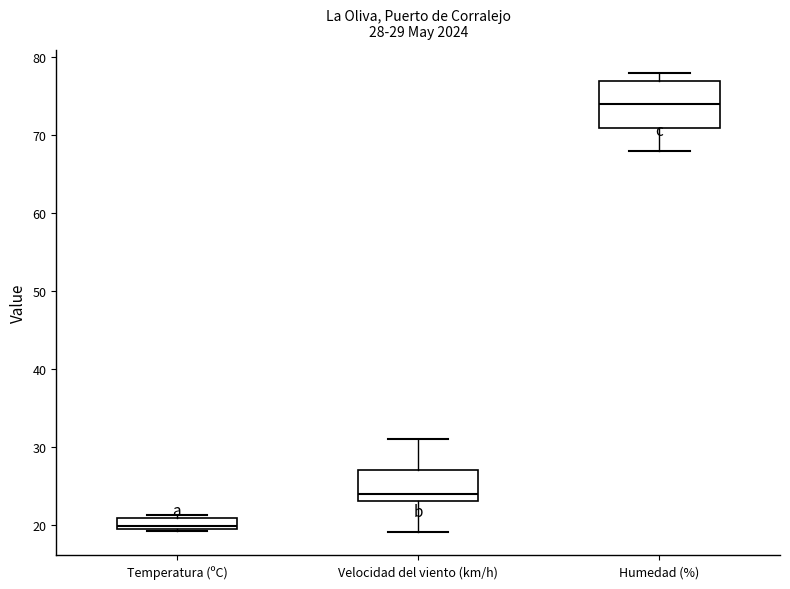

Comparing the boxes themselves (not the whiskers), which one is the tallest?

Humedad (%)